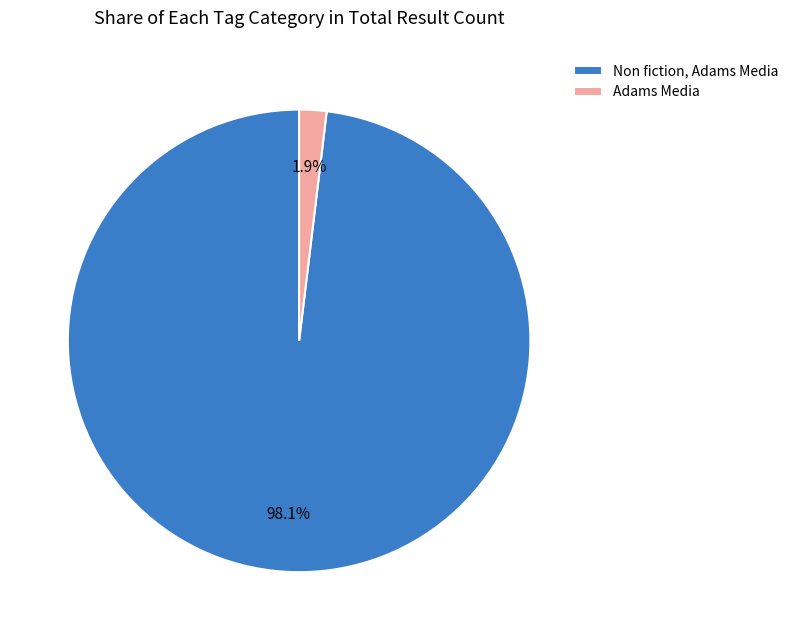

Which slice is the largest?

Non fiction, Adams Media